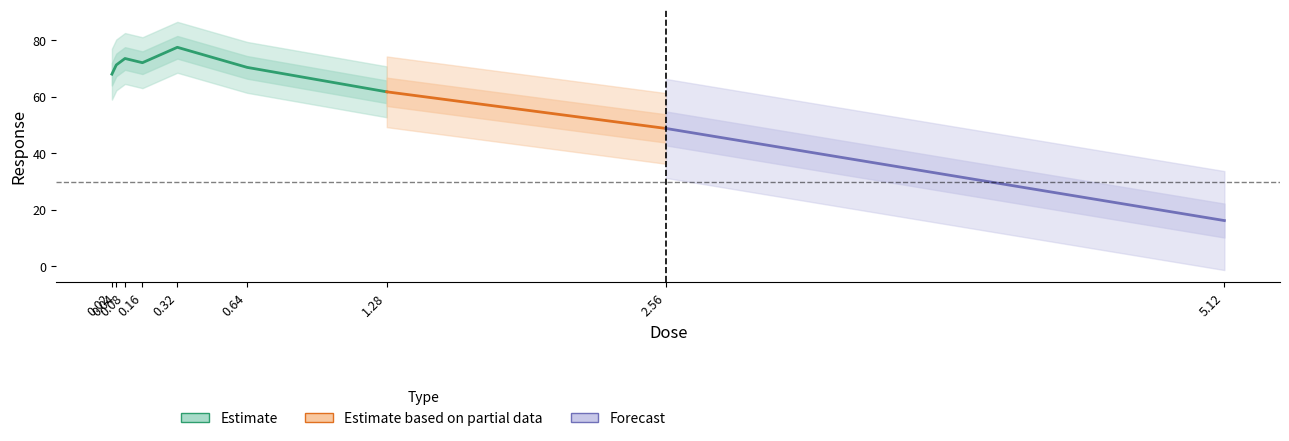

Reading left to right, transcribe all the data shown in this chart.

0.02=68.0	0.04=71.3	0.08=73.5	0.16=72.1	0.32=77.5	0.64=70.4	1.28=61.8	2.56=48.8	5.12=16.2